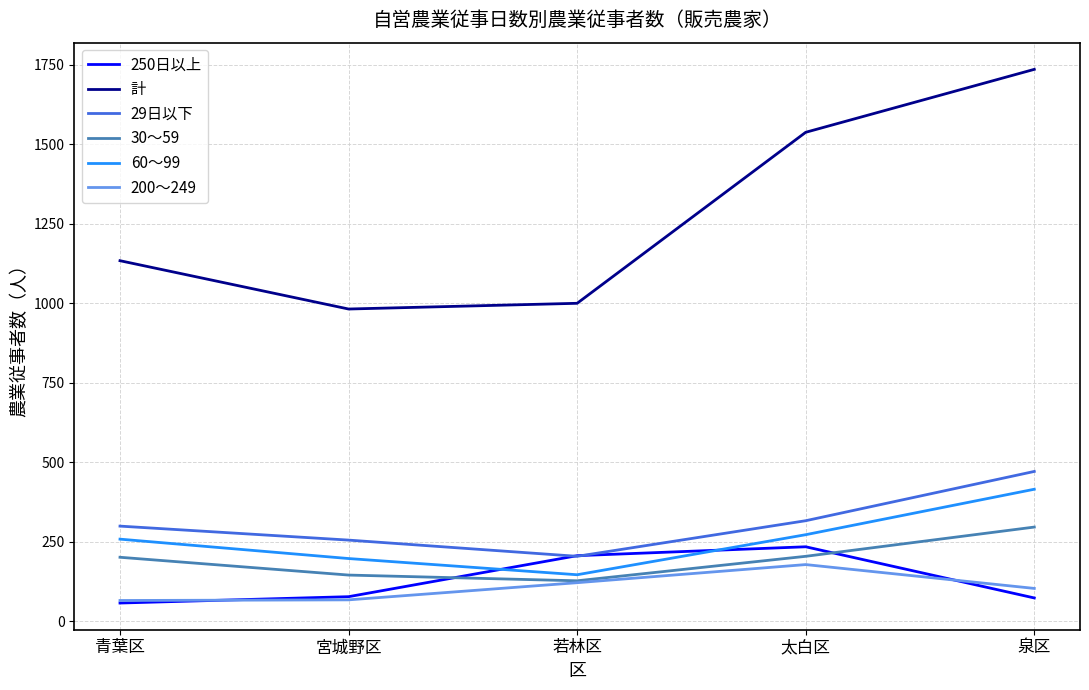

Count the number of categories in the chart.

5